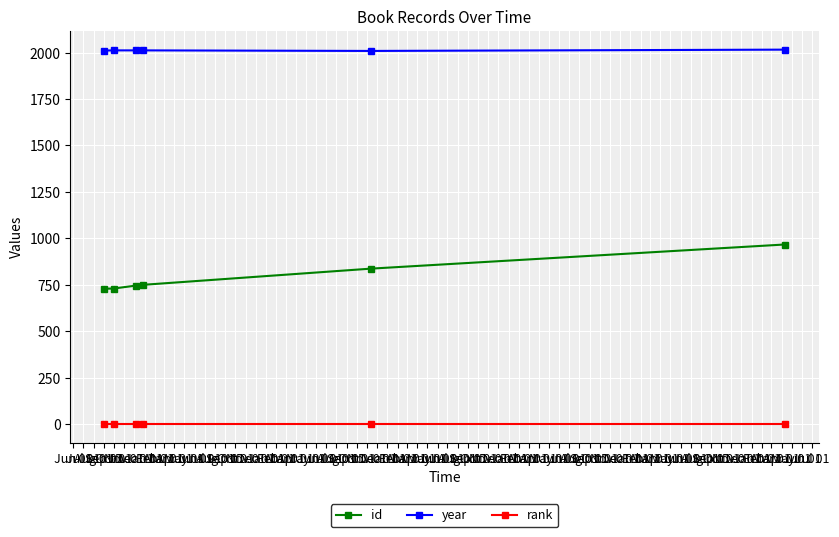

What is the greatest value displayed?

2016